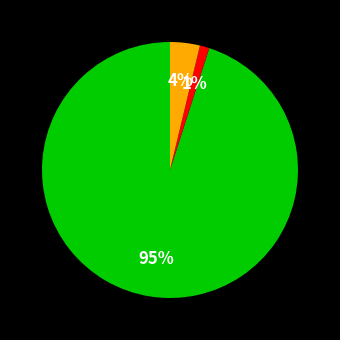

To the nearest percent, what is the difference between the largest and smallest slice percentages?

94%